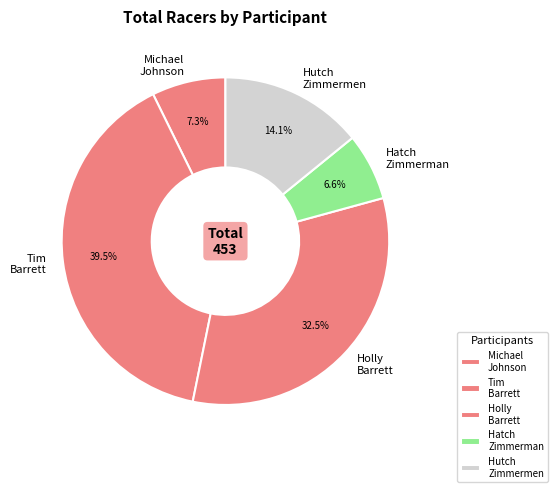

True or false: Hutch Zimmermen accounts for 1% of the total.

False